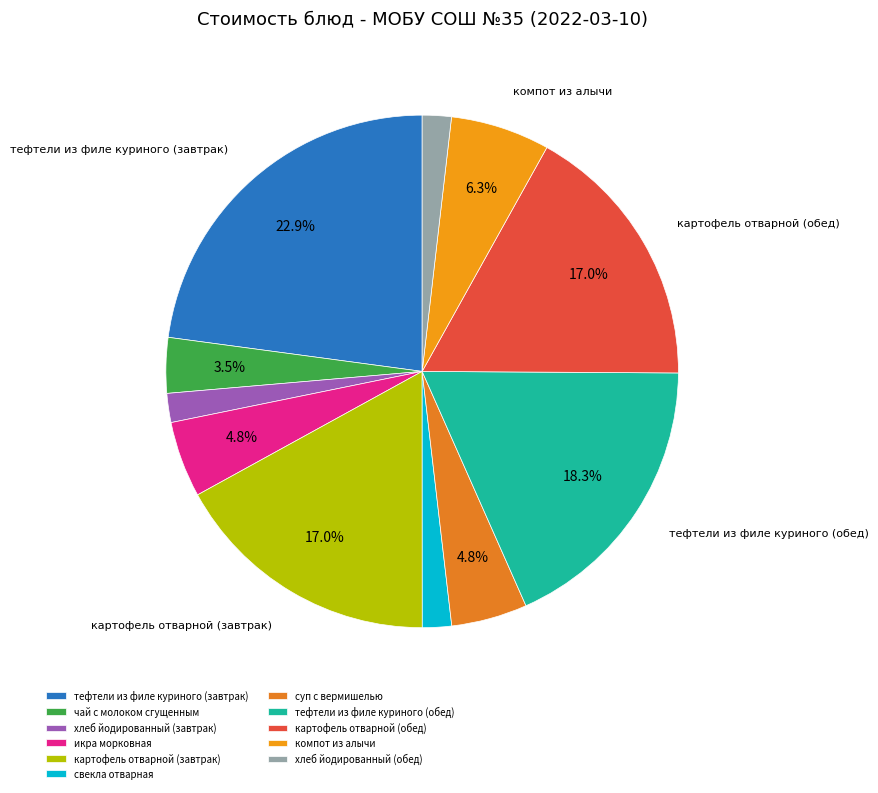

The тефтели из филе куриного (обед) slice represents 18% of the pie. True or false?

True